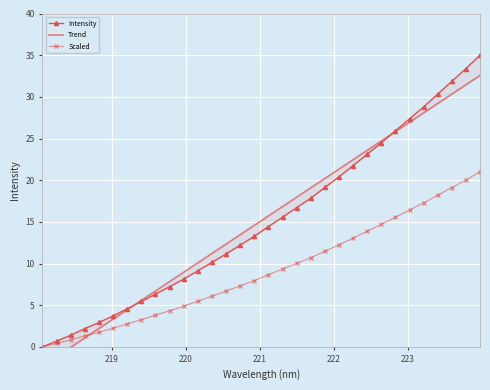

What is the value of the Scaled point at the 21st from the left?

11.5